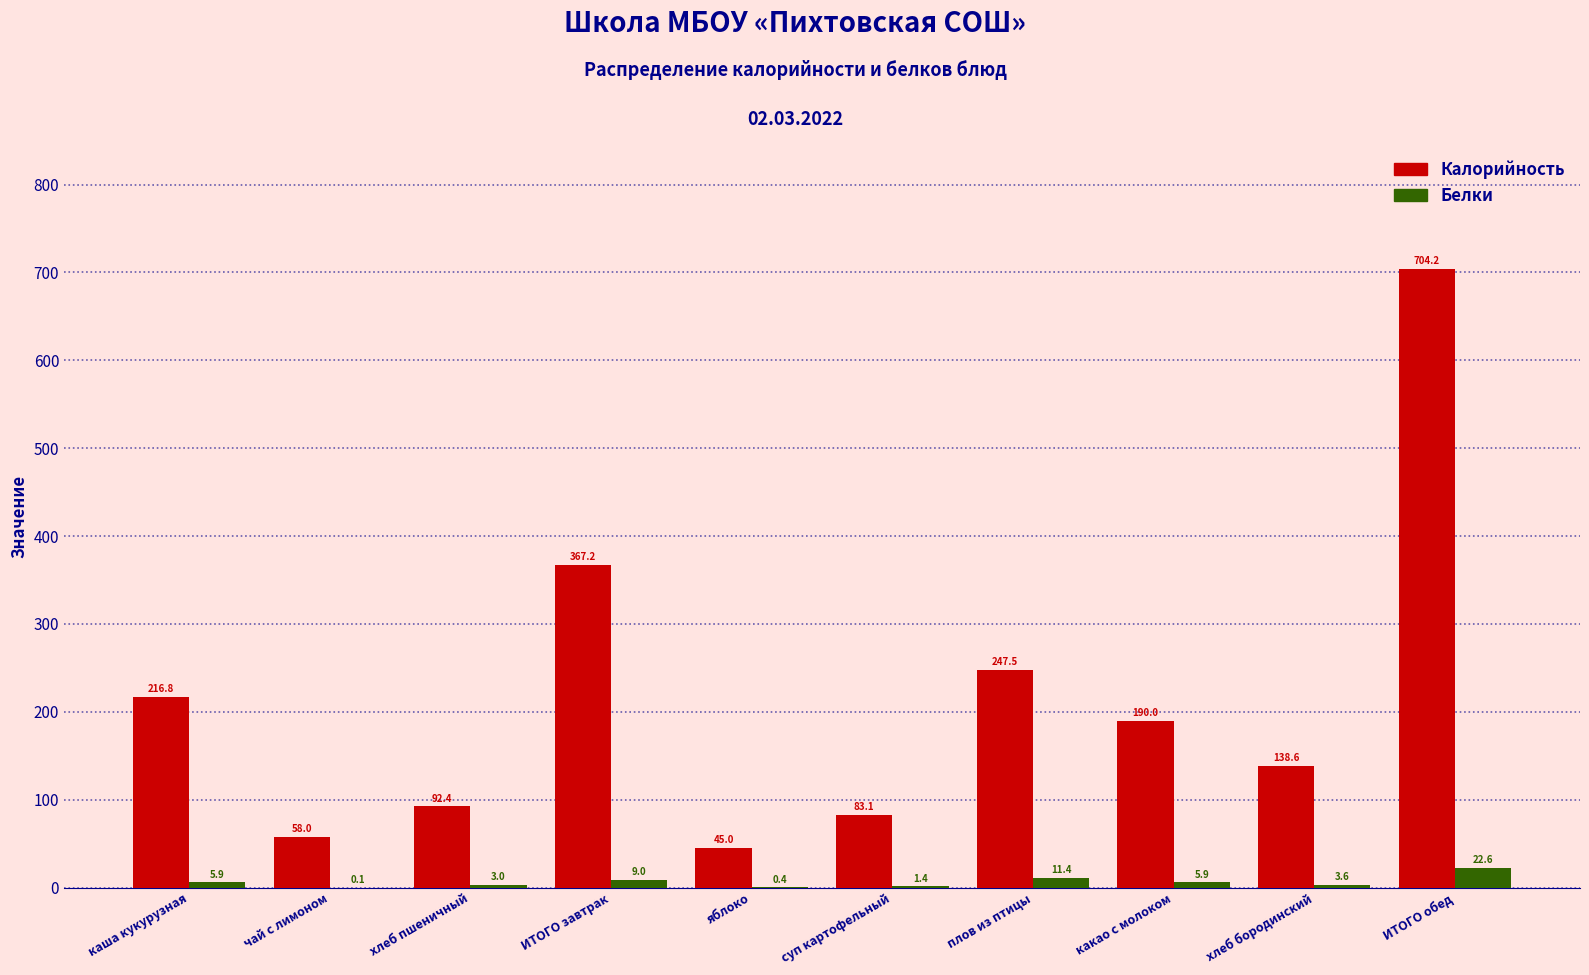

Reading left to right, what are all the values shown in this chart?

Калорийность: каша кукурузная=216.8	чай с лимоном=58.0	хлеб пшеничный=92.4	ИТОГО завтрак=367.2	яблоко=45.0	суп картофельный=83.1	плов из птицы=247.5	какао с молоком=190.0	хлеб бородинский=138.6	ИТОГО обед=704.2
Белки: каша кукурузная=5.9	чай с лимоном=0.1	хлеб пшеничный=3.0	ИТОГО завтрак=9.0	яблоко=0.4	суп картофельный=1.4	плов из птицы=11.4	какао с молоком=5.9	хлеб бородинский=3.6	ИТОГО обед=22.6